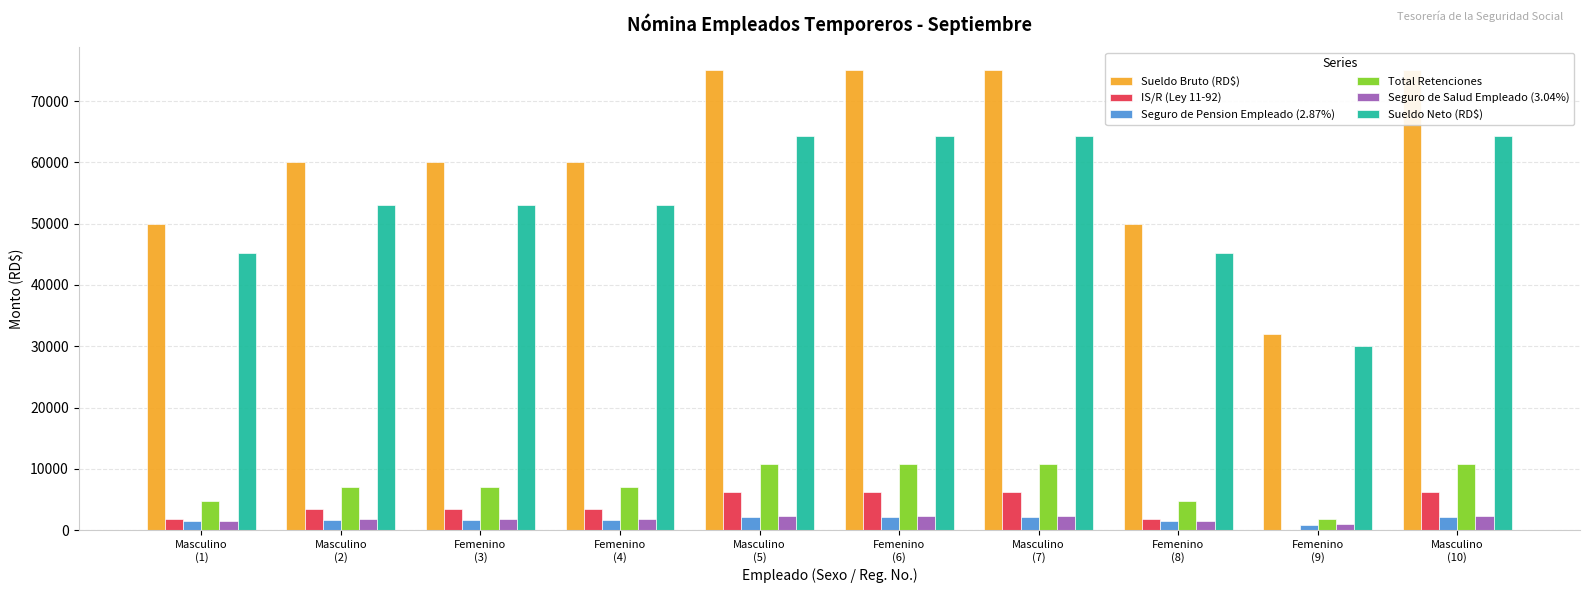

What are all the series names shown in the legend?

Sueldo Bruto (RD$), IS/R (Ley 11-92), Seguro de Pension Empleado (2.87%), Total Retenciones, Seguro de Salud Empleado (3.04%), Sueldo Neto (RD$)